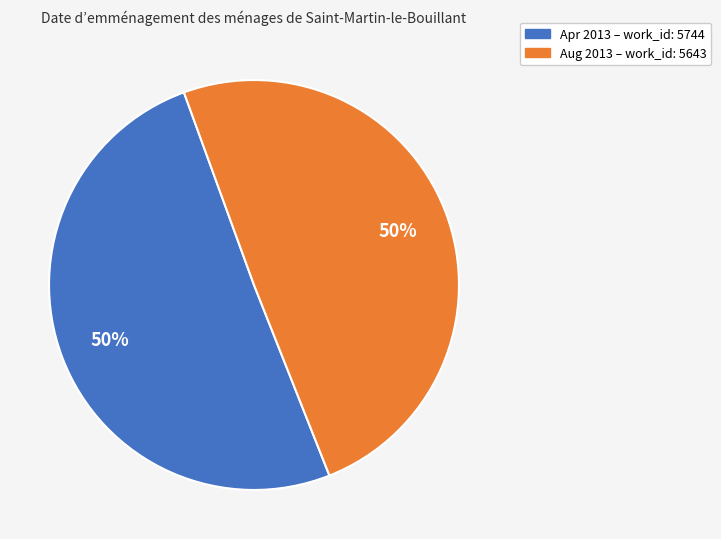

How many slices are in this pie chart?

2